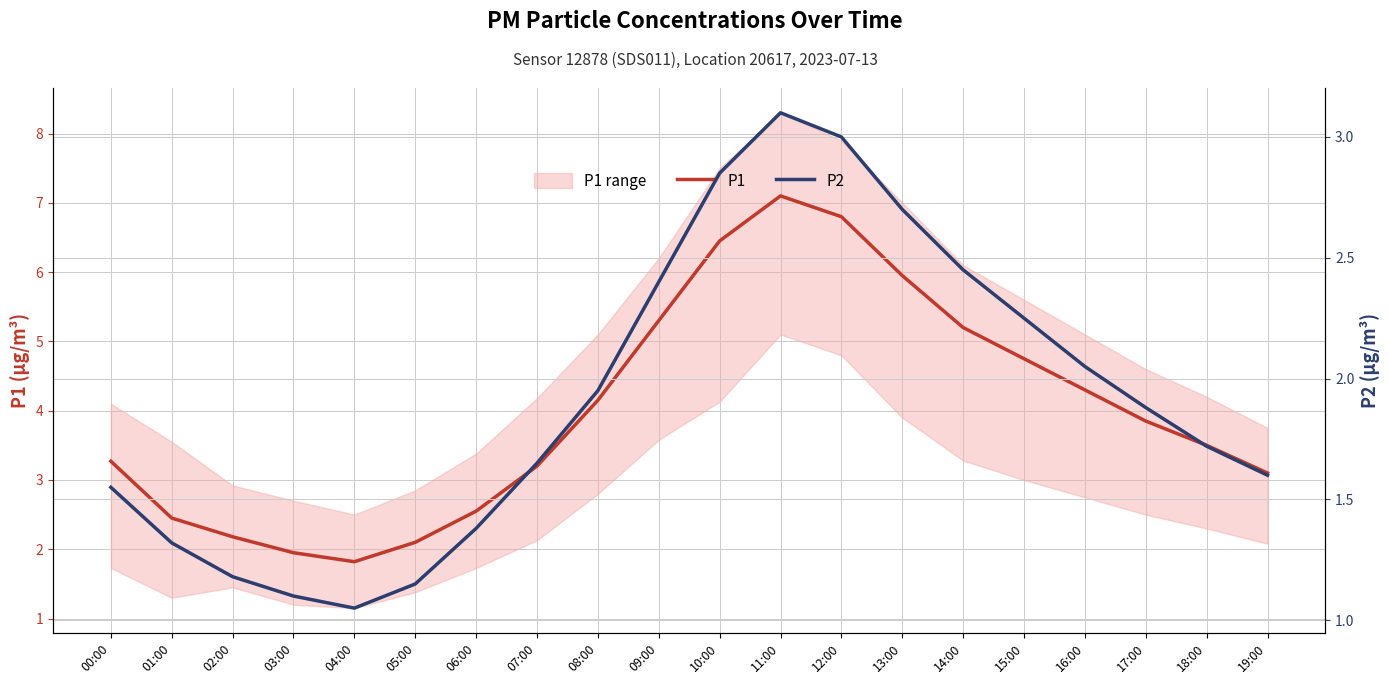

At which category is the sum across all series the highest?

11:00